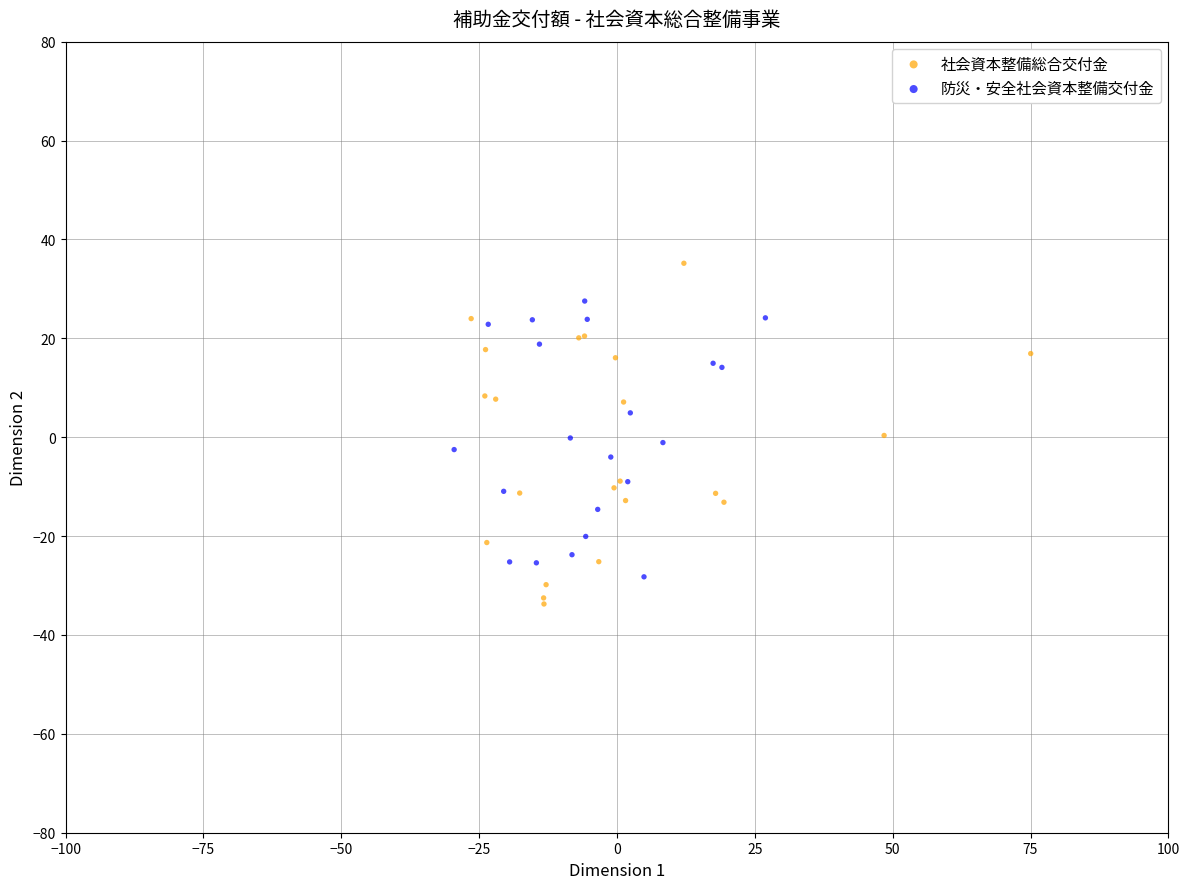

What are all the series names shown in the legend?

社会資本整備総合交付金, 防災・安全社会資本整備交付金